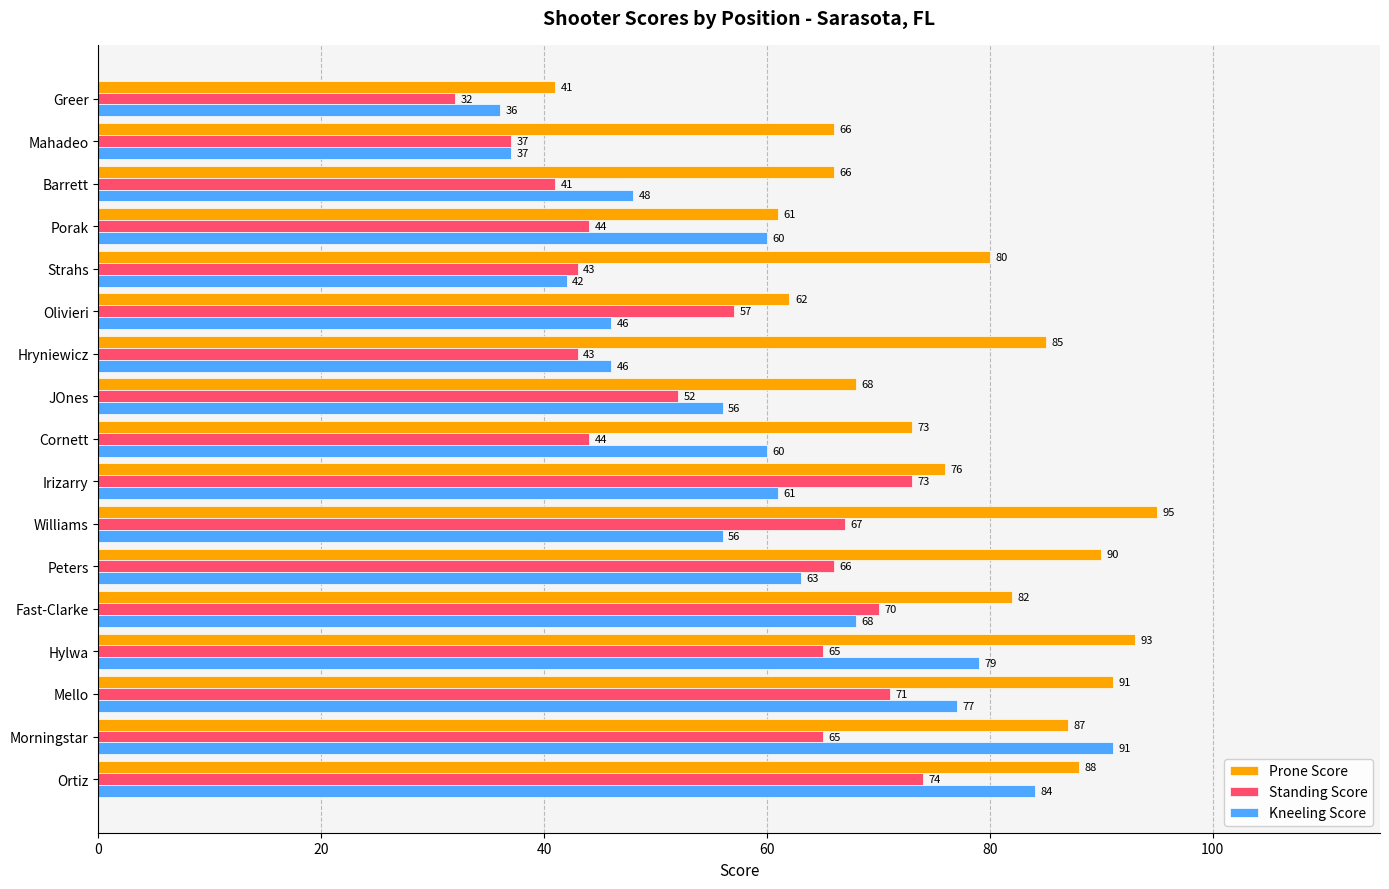

Rank the series by their average value, from lowest to highest.

Standing Score, Kneeling Score, Prone Score